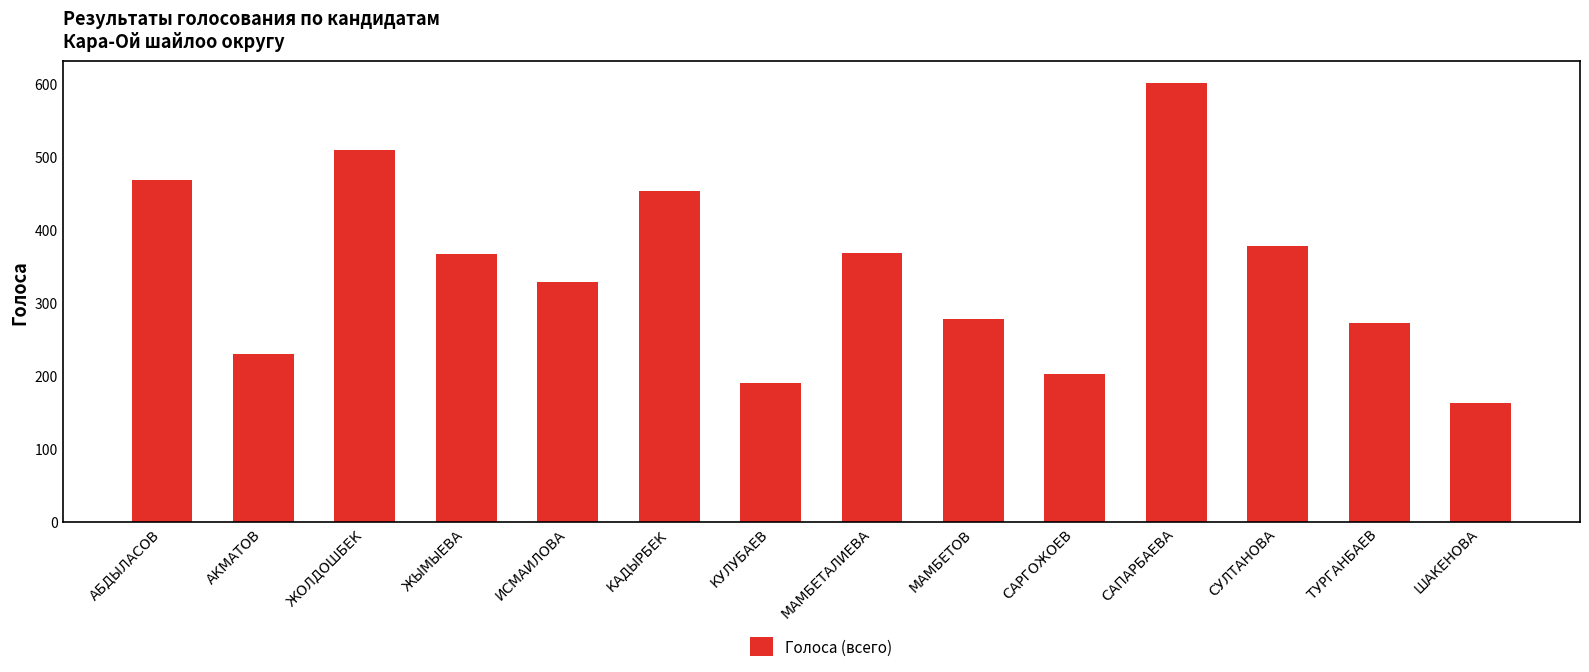

The chart shows a value of 230 at АКМАТОВ. True or false?

True